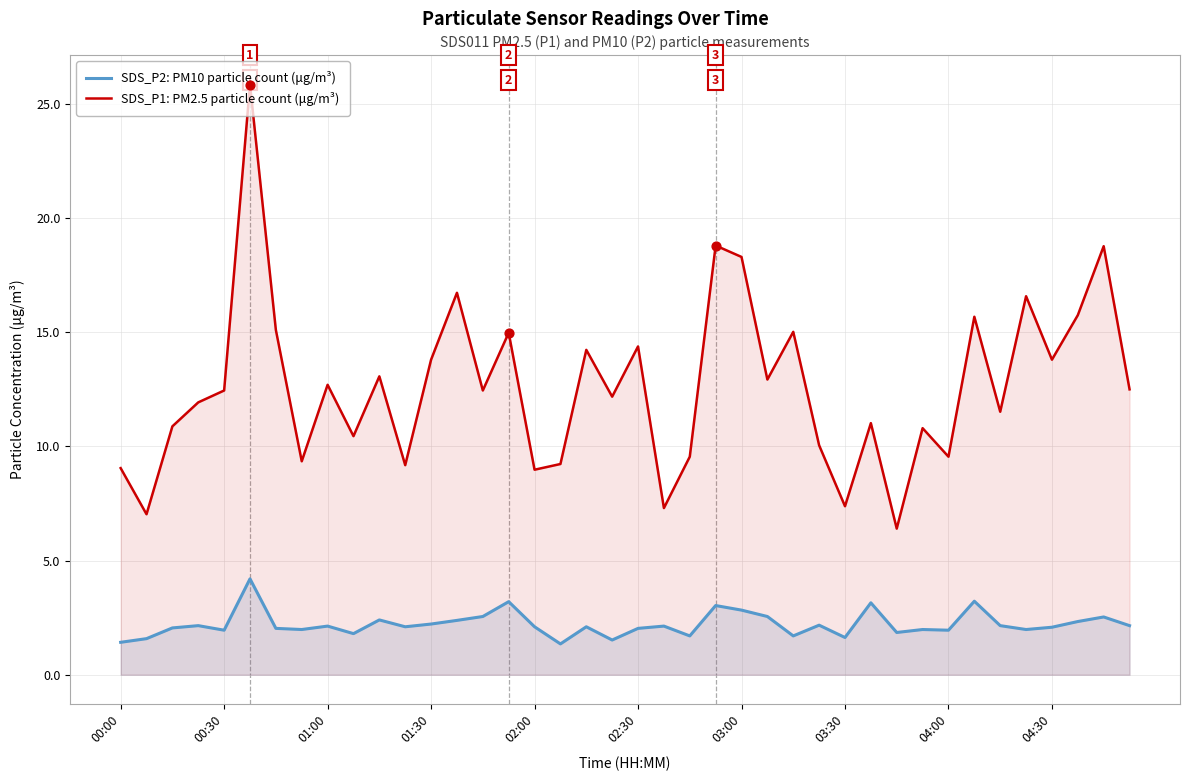

At how many categories does at least one series exceed 12?

22